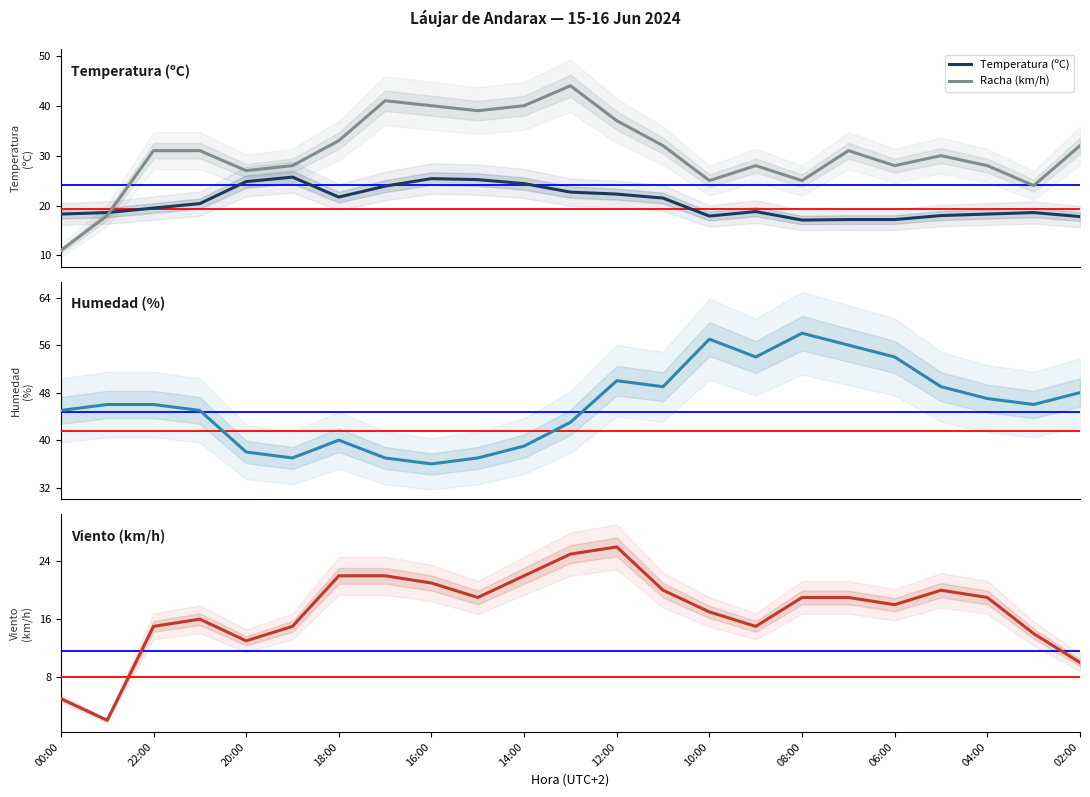

At how many categories does at least one series exceed 22?

23